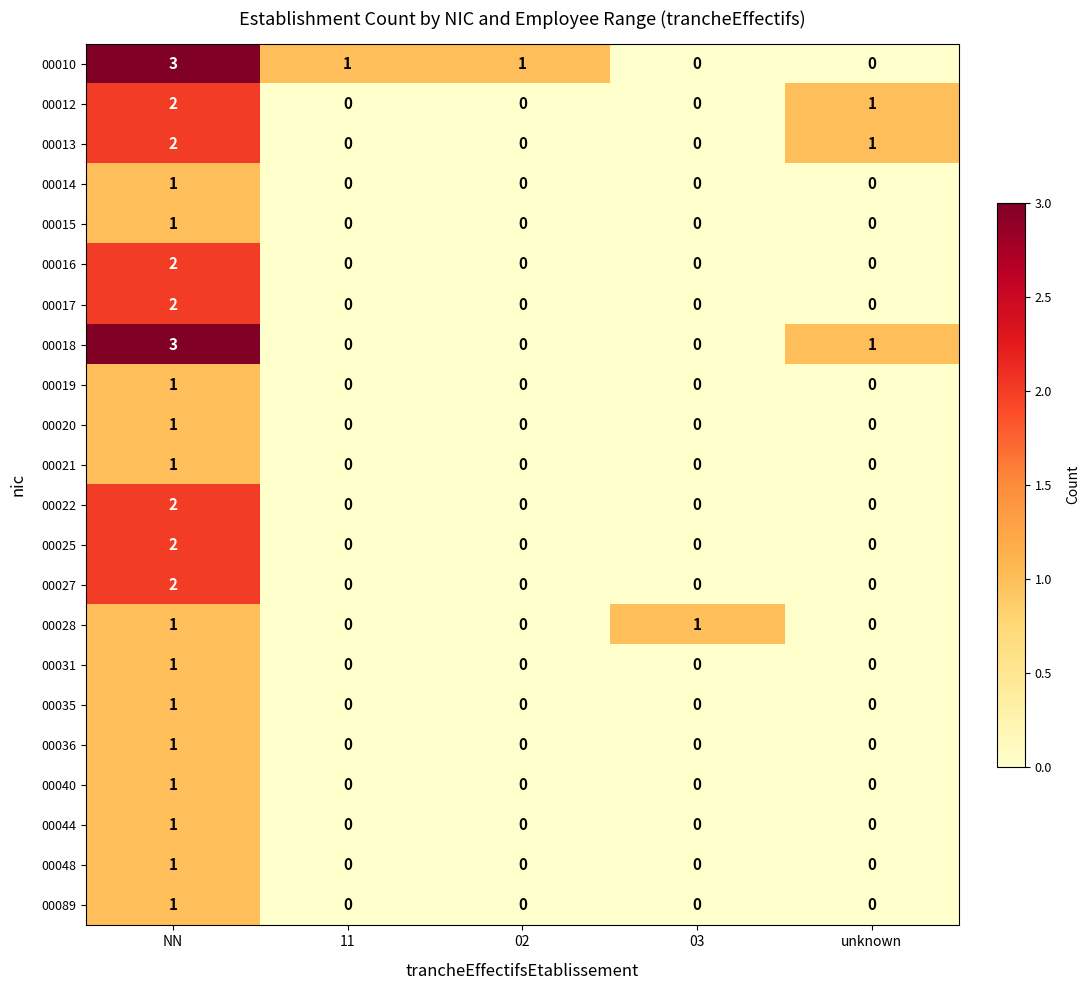

The value of 00048 at 03 is -1. True or false?

False